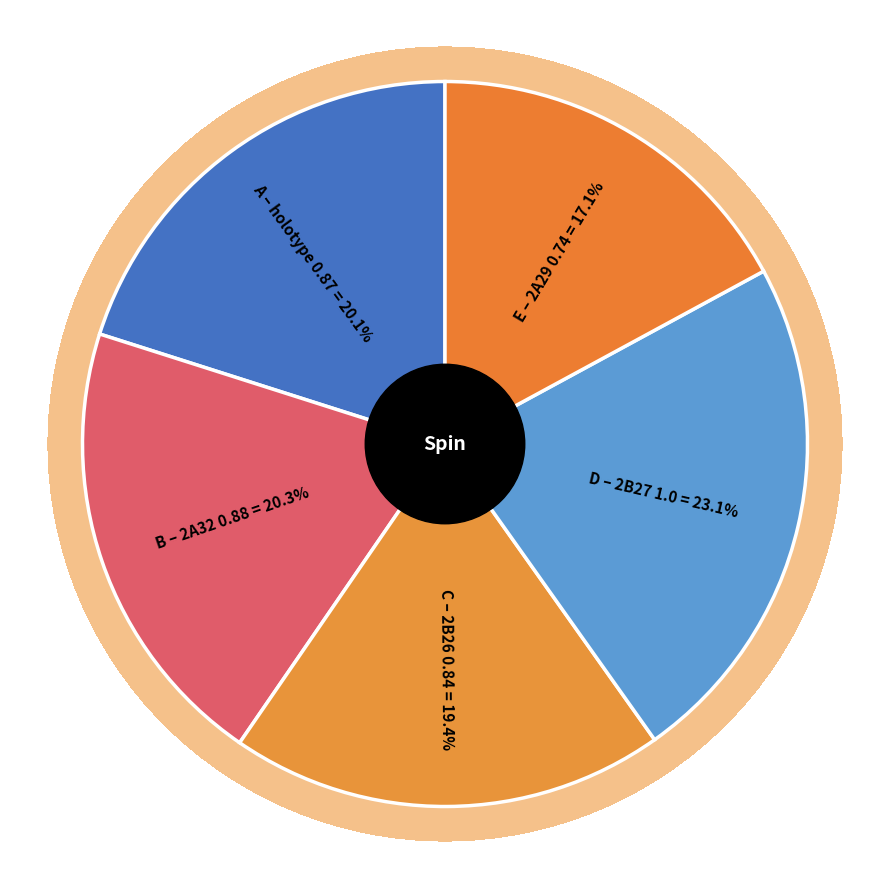

What percentage is the B – 2A32 slice, to the nearest percent?

20%